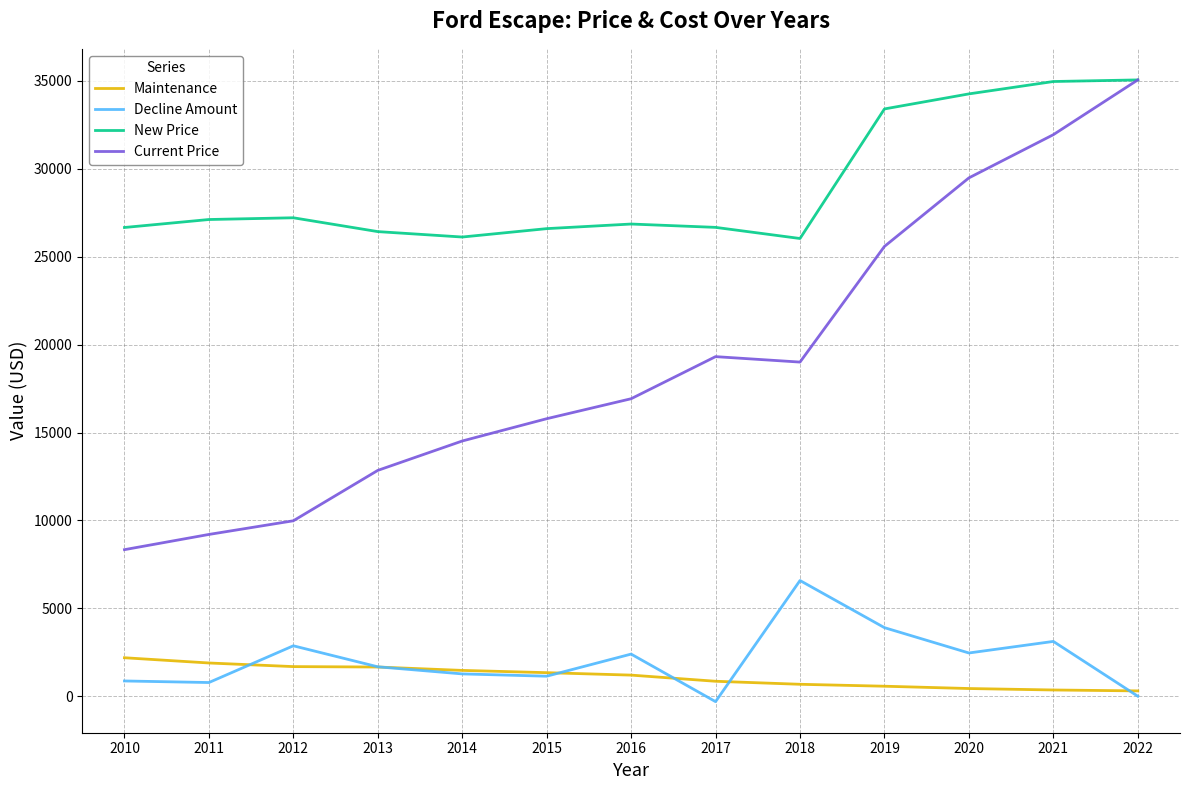

True or false: Decline Amount and Current Price cross at least once.

False